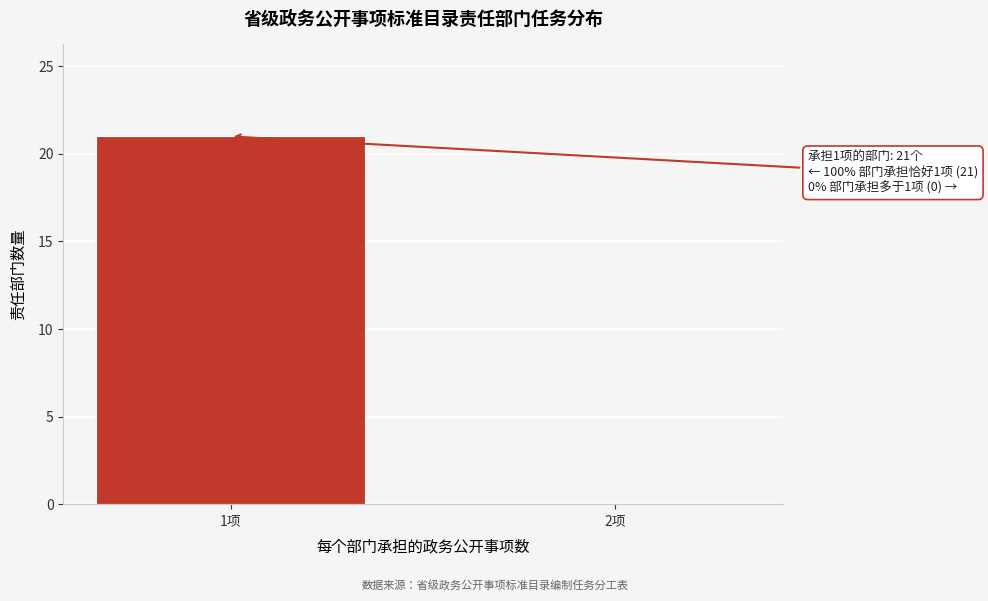

Reading left to right, what are all the values shown in this chart?

1项=21	2项=0